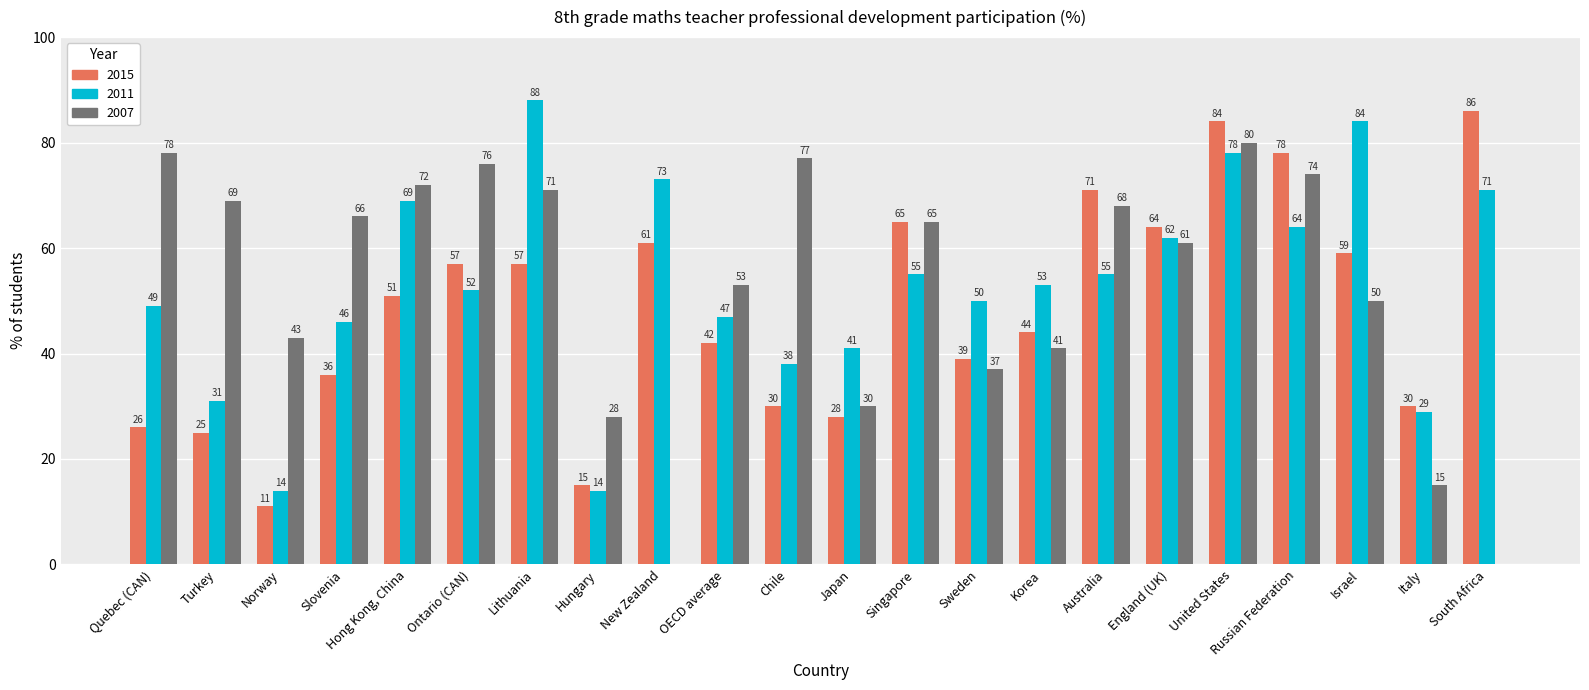

Between Quebec (CAN) and Russian Federation, which series saw the biggest shift?

2015